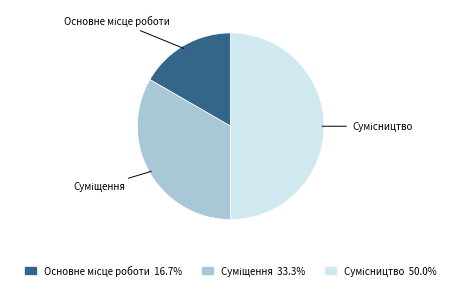

To the nearest percent, what is the difference between the Основне місце роботи and Суміщення slice percentages?

17%